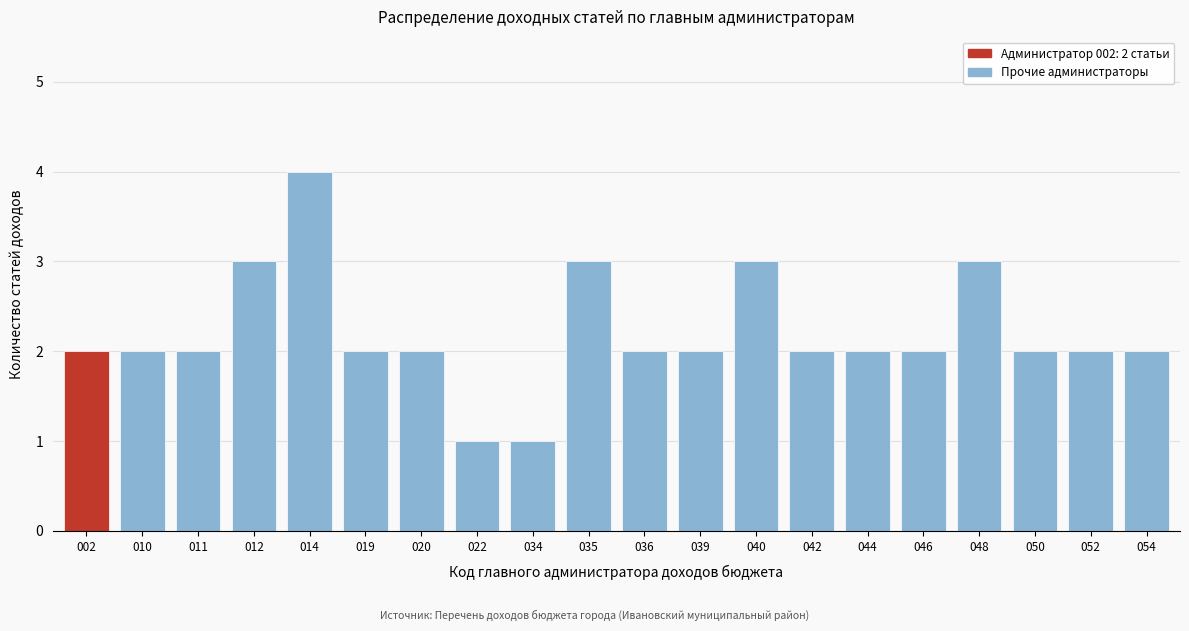

Reading left to right, what are all the values shown in this chart?

2	2	2	3	4	2	2	1	1	3	2	2	3	2	2	2	3	2	2	2